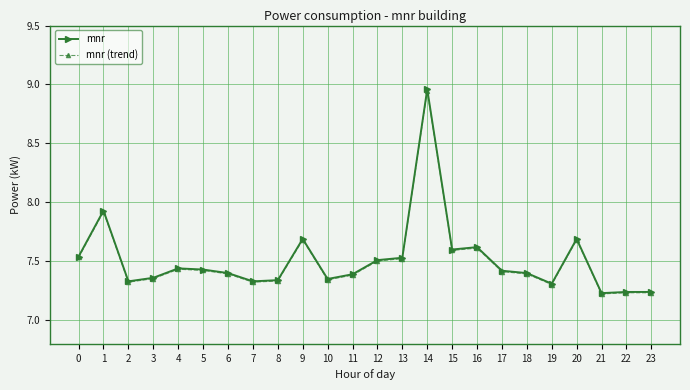

True or false: mnr (trend) and mnr intersect in this chart.

False